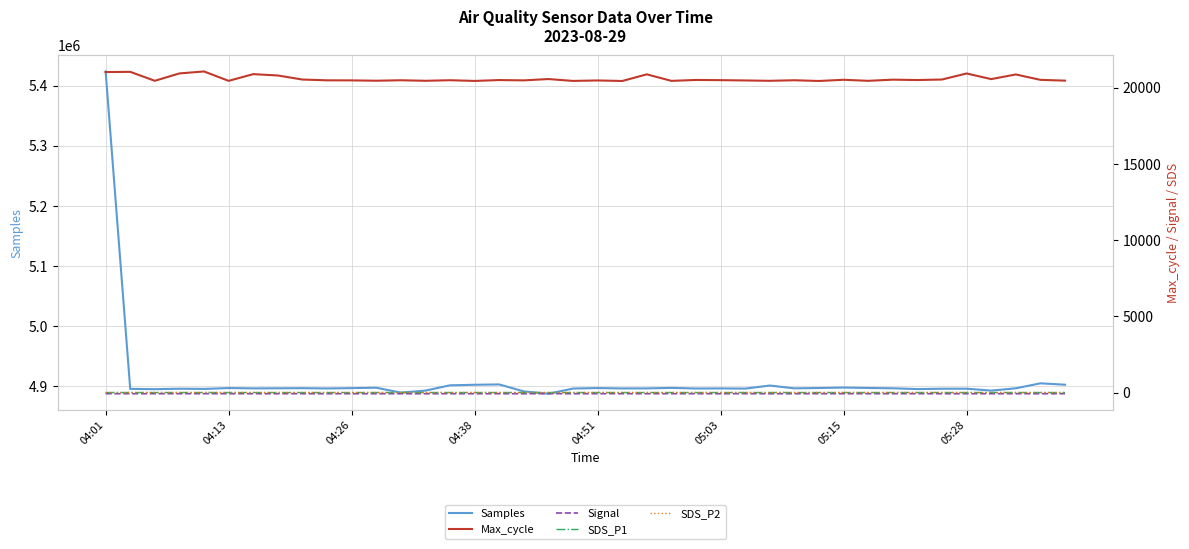

At which category does SDS_P1 reach its first local peak?

34